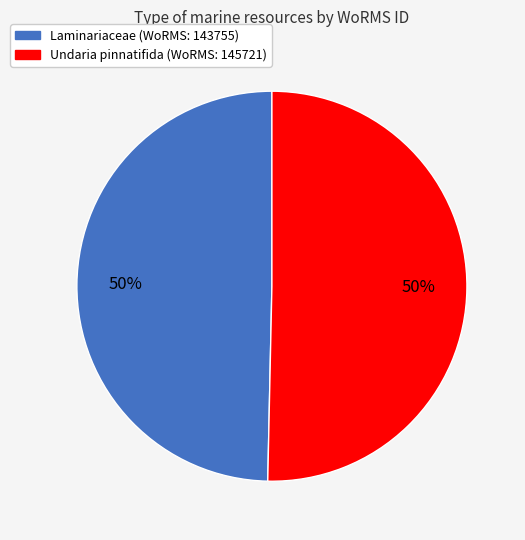

To the nearest percent, what is the combined percentage of Laminariaceae (WoRMS: 143755) and Undaria pinnatifida (WoRMS: 145721)?

100%